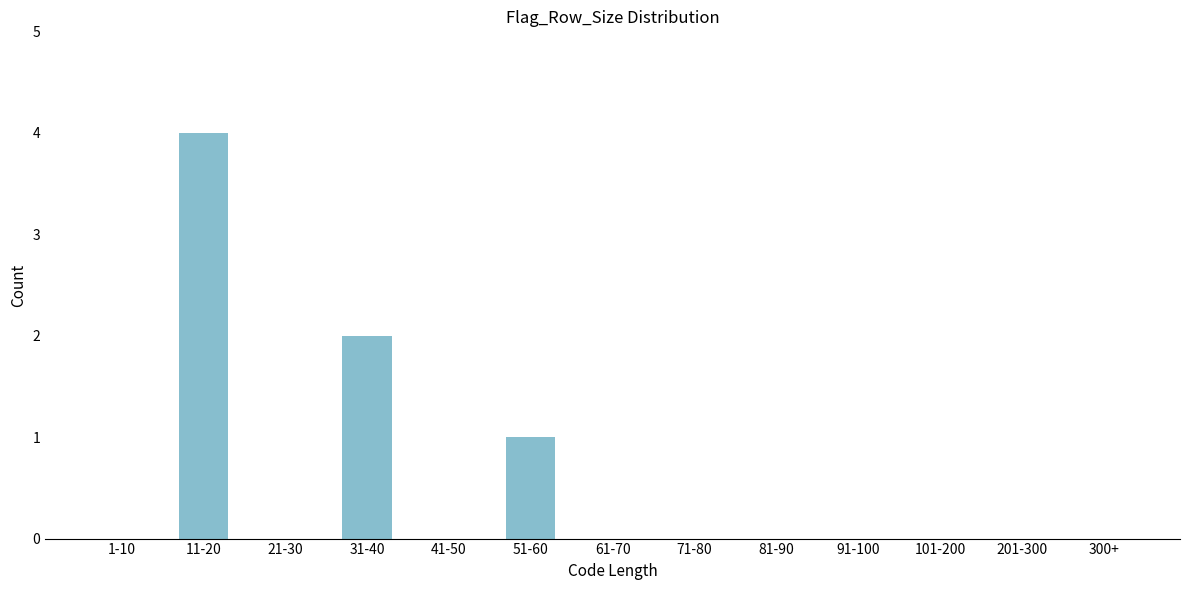

Reading right to left, transcribe all the data shown in this chart.

300+=0	201-300=0	101-200=0	91-100=0	81-90=0	71-80=0	61-70=0	51-60=1	41-50=0	31-40=2	21-30=0	11-20=4	1-10=0